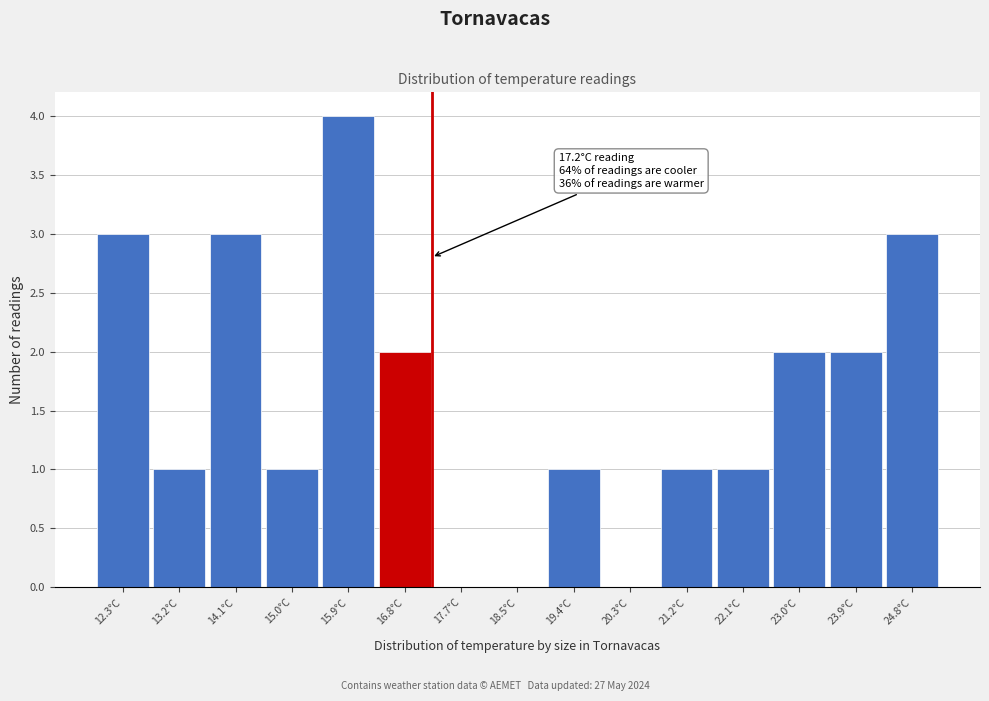

Which range on the x-axis has the tallest bar?

15.4 to 16.3